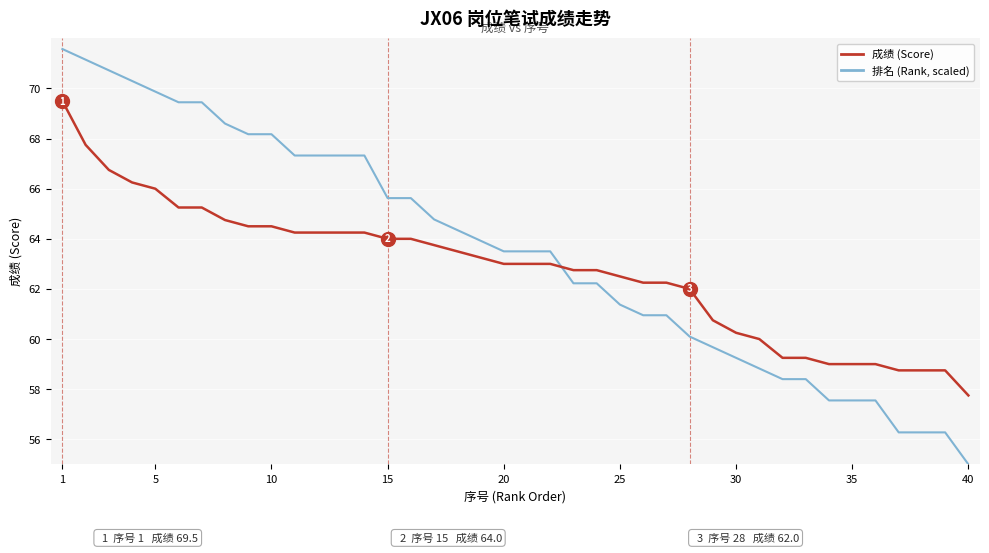

Which series has the largest range (max minus min)?

排名 (Rank, scaled)